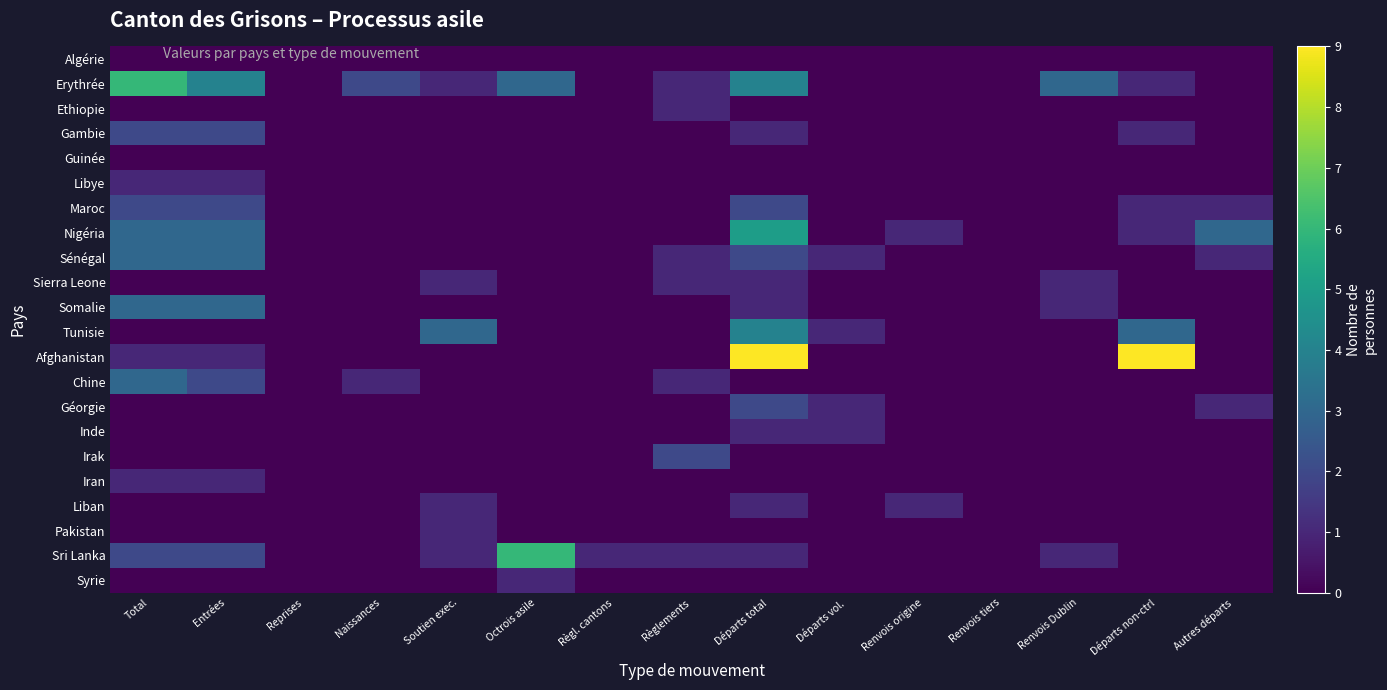

Between Total and Soutien exec., which is larger?

Total